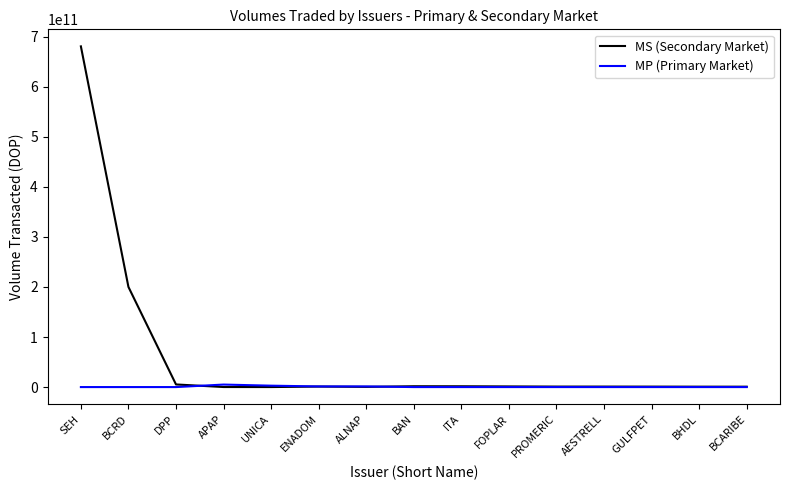

Rank the series by their average value, from lowest to highest.

MP (Primary Market), MS (Secondary Market)